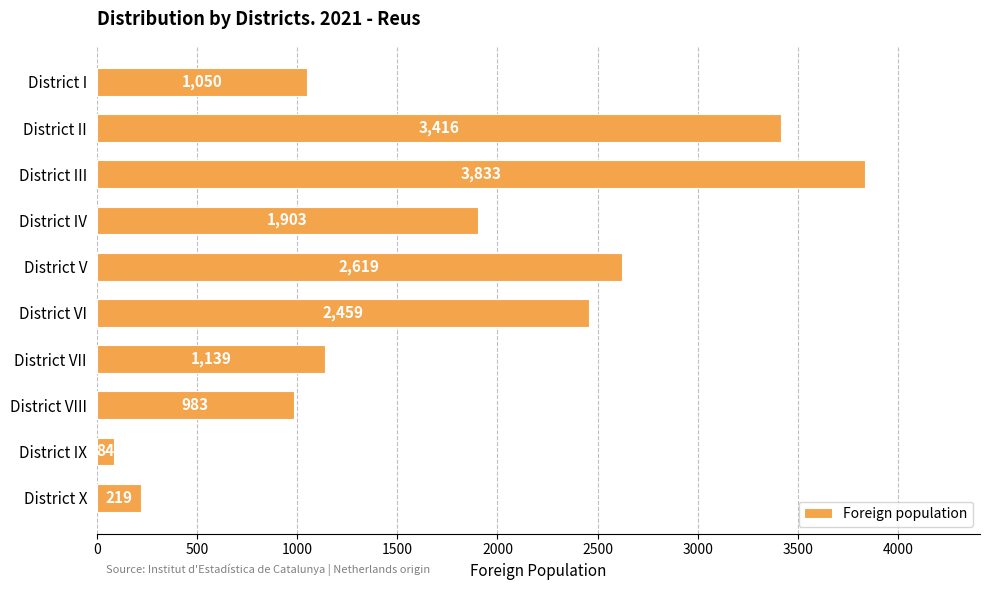

List the labels in order of value, smallest first.

District IX, District X, District VIII, District I, District VII, District IV, District VI, District V, District II, District III